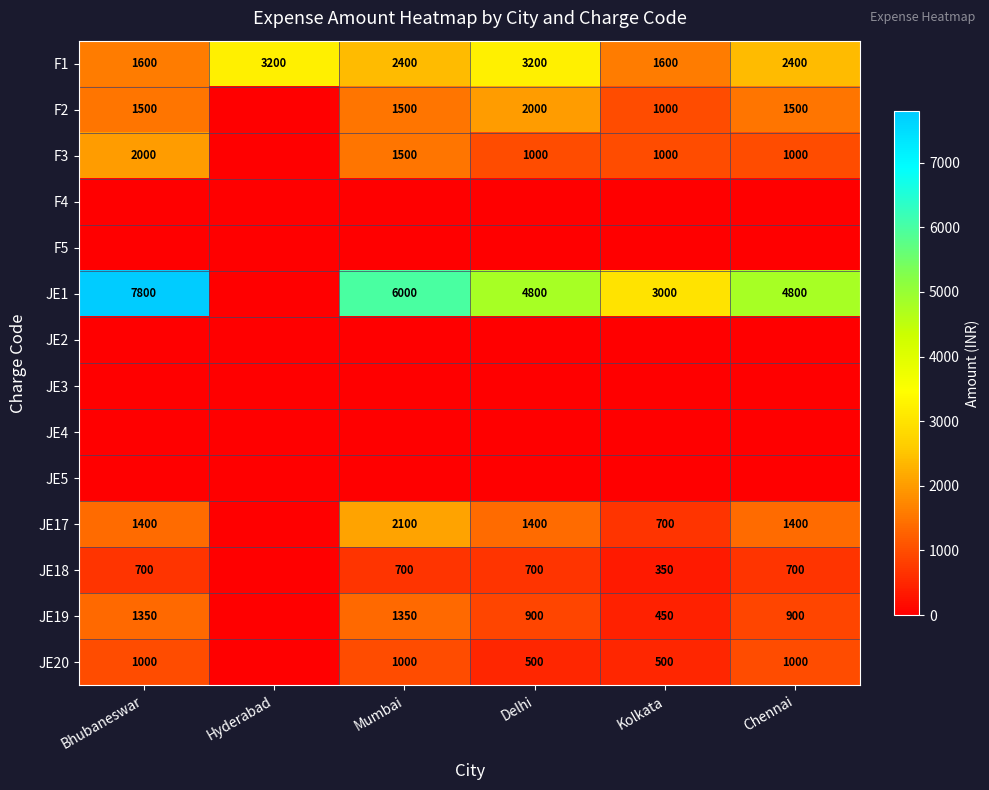

At how many categories does at least one series exceed 4313?

4